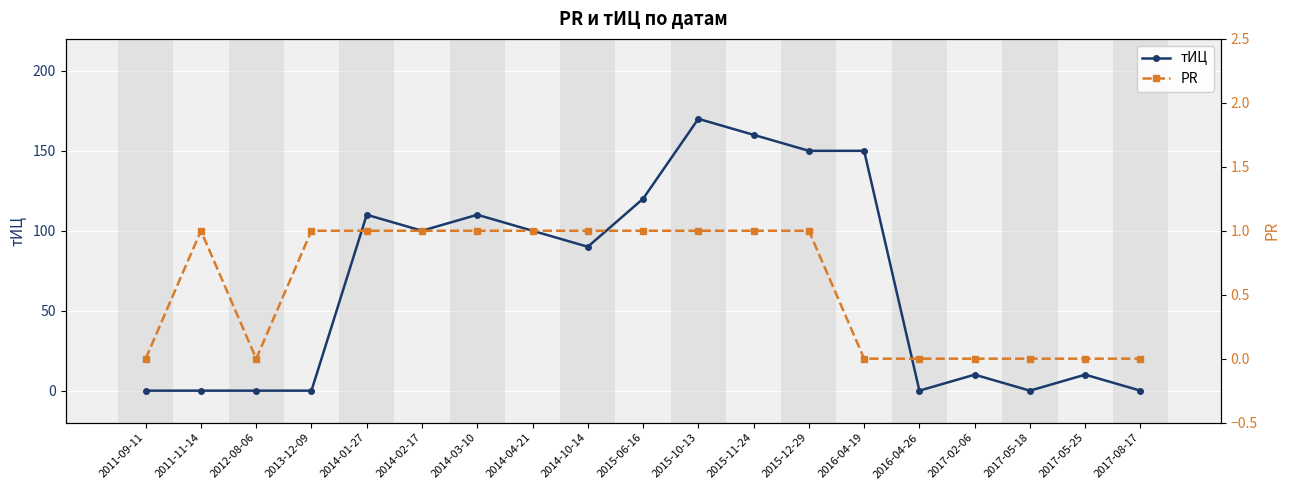

How many data points in тИЦ are above 90?

9